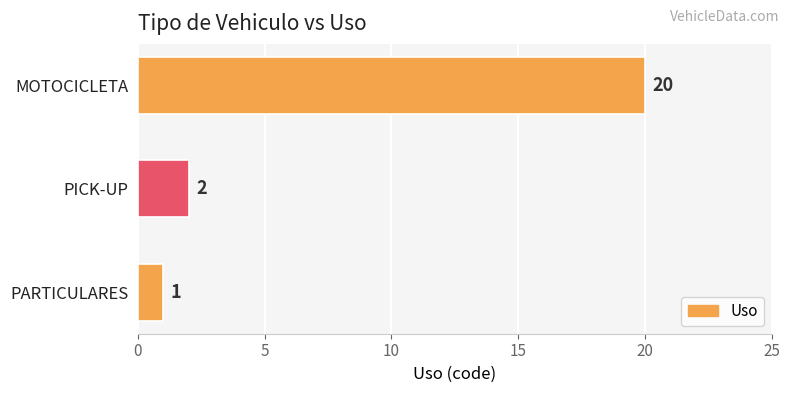

What is the minimum value shown in the chart?

1